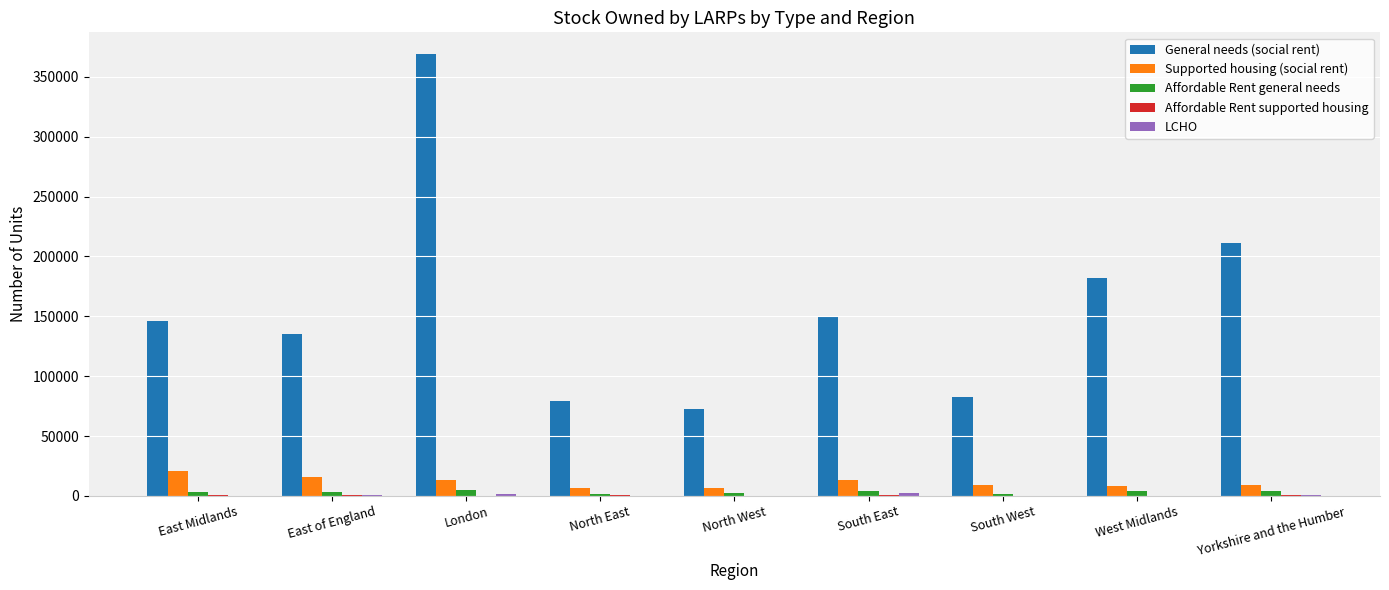

Are the bars horizontal?

No